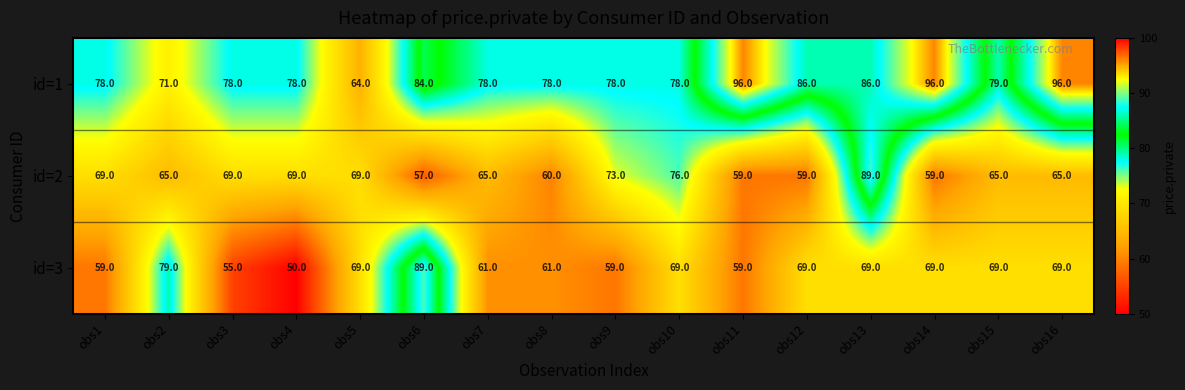

Between obs10 and obs13, which series saw the biggest shift?

id=2